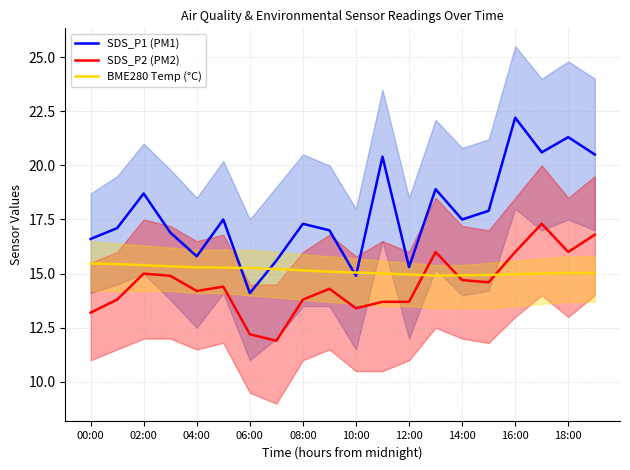

How many data points does each series have?

20